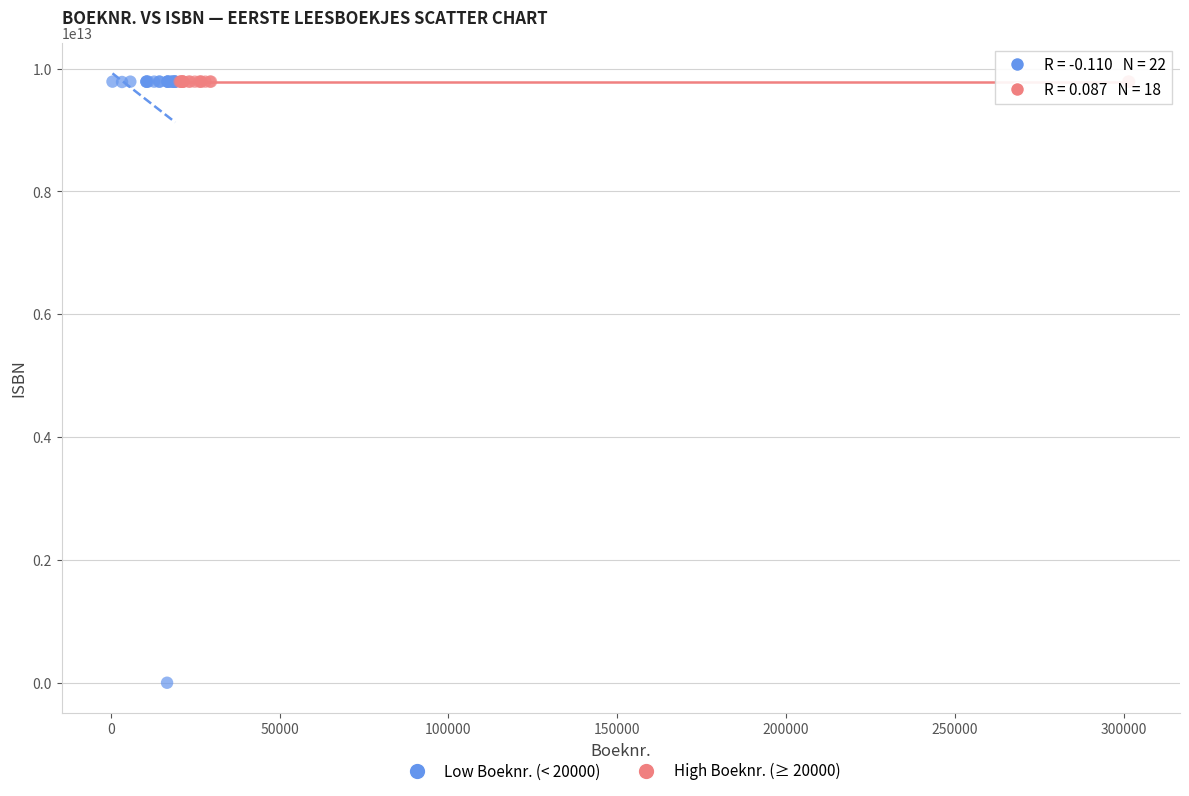

Which series has the largest Y range (max minus min)?

Low Boeknr. (< 20000)